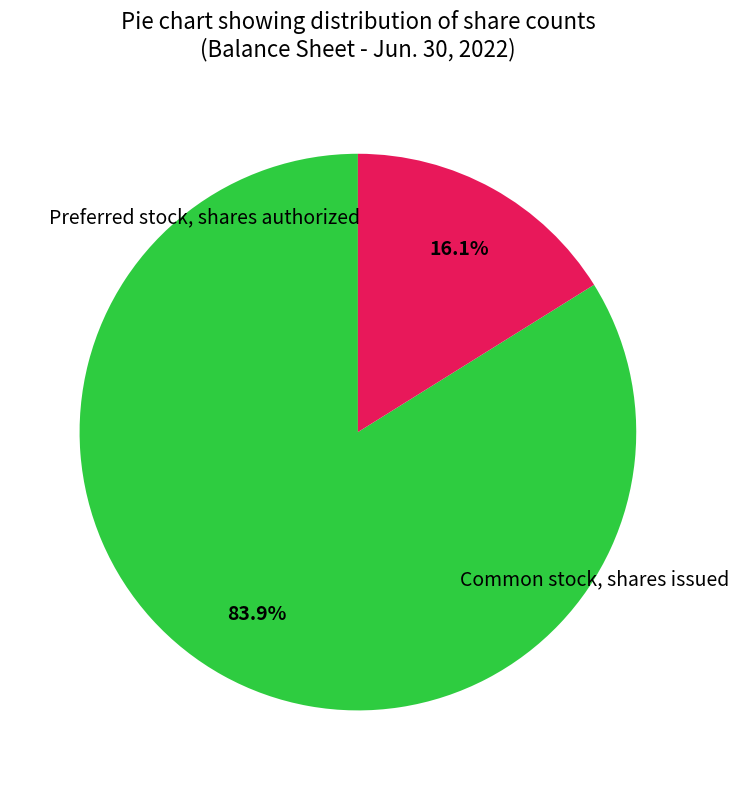

To the nearest percent, what is the average slice percentage?

50%